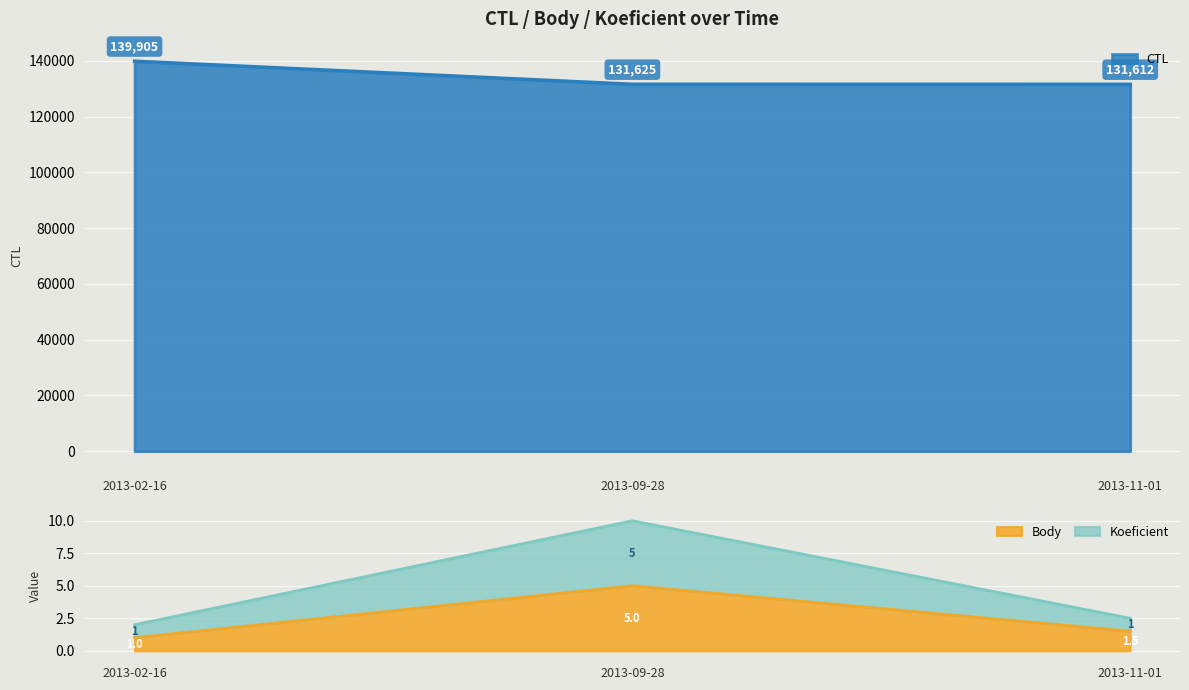

At 2013-02-16, list the series in order from smallest to largest.

Body, Koeficient, CTL